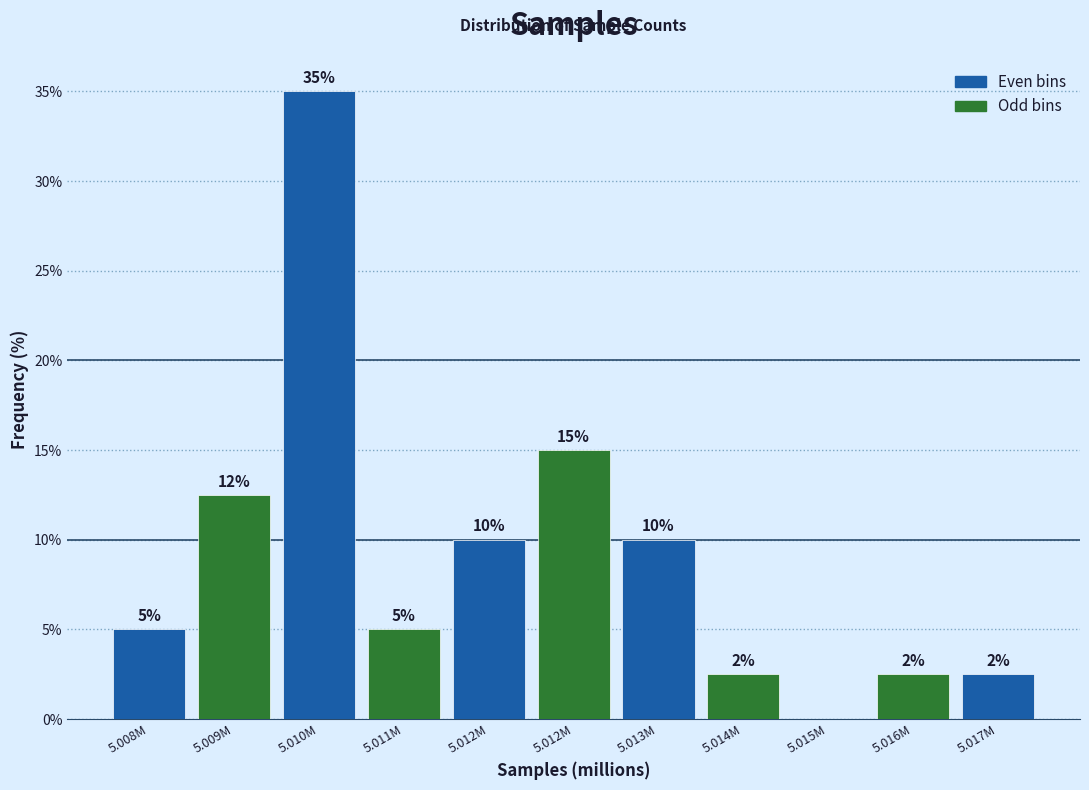

How many distinct data groups are displayed?

1